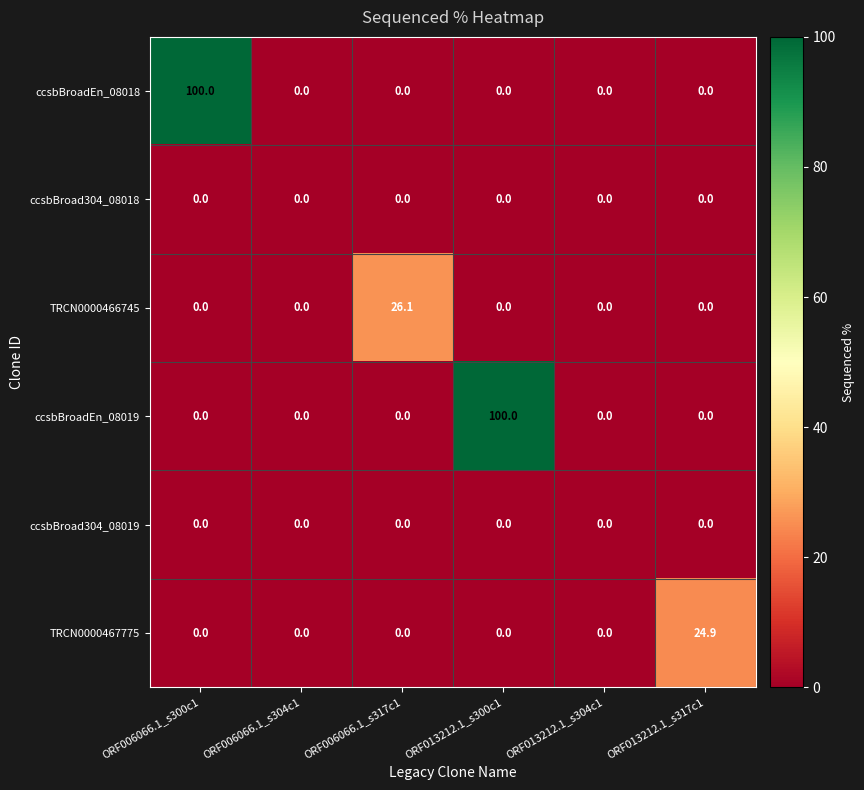

What is the spread (max minus min) of values at ORF006066.1_s317c1?

26.1